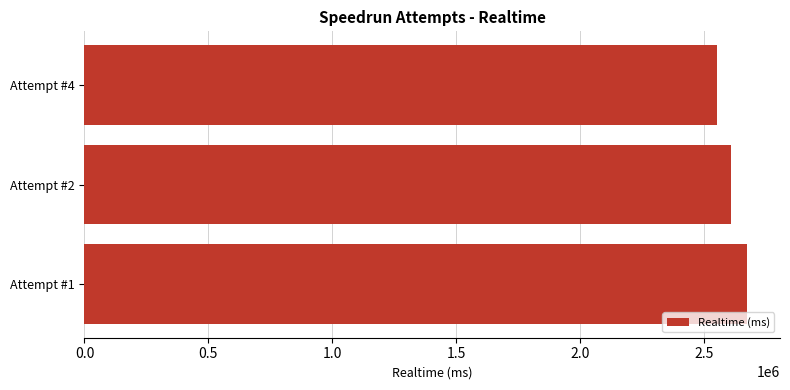

What is the smallest value displayed?

2551707